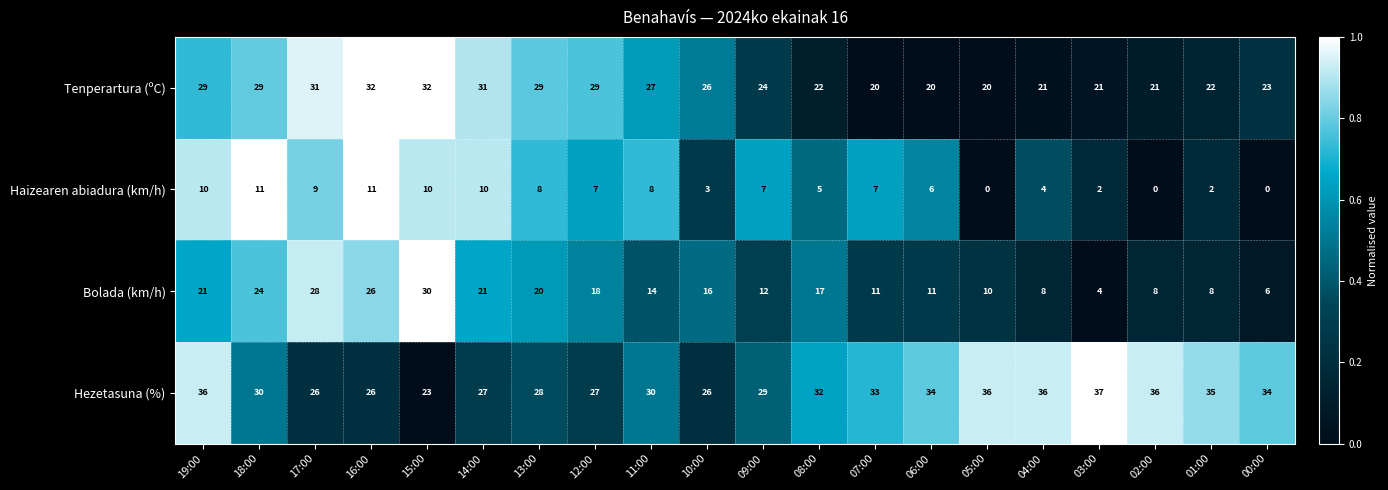

Rank the series by their maximum value, from highest to lowest.

Hezetasuna (%), Tenperartura (ºC), Bolada (km/h), Haizearen abiadura (km/h)